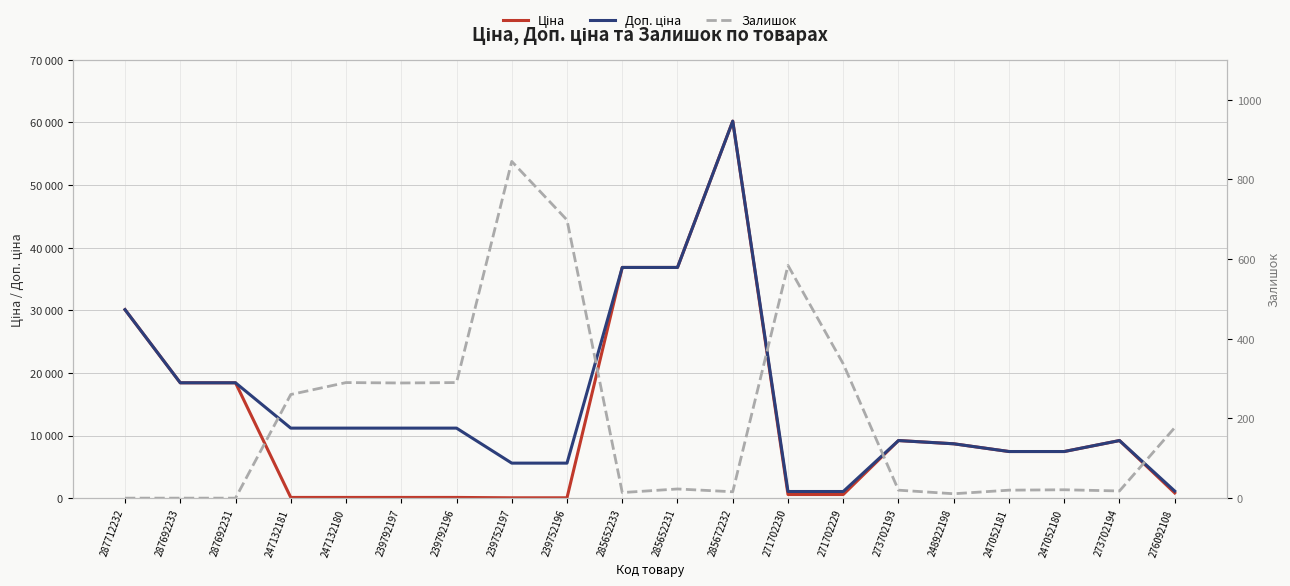

Reading right to left, list all the values displayed in this chart.

Ціна: 831.5	9196.3	7444.6	7444.6	8679.5	9196.3	578.1	578.1	60205.6	36841.8	36841.8	55.9	55.9	111.8	111.8	111.8	111.8	18420.9	18420.9	30102.8
Доп. ціна: 1126.7	9196.3	7444.6	7444.6	8679.5	9196.3	1060.0	1060.0	60205.6	36841.8	36841.8	5591.0	5591.0	11182.0	11182.0	11182.0	11182.0	18420.9	18420.9	30102.8
Залишок: 177.0	18.0	21.0	20.0	11.0	20.0	337.0	584.0	16.0	23.0	14.0	698.0	845.0	290.0	289.0	290.0	260.0	0.0	0.0	0.0